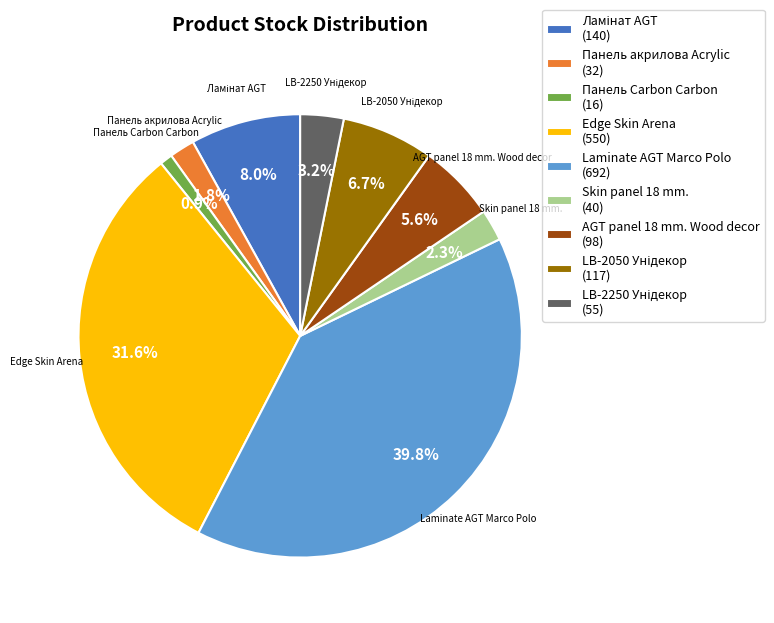

Which has a higher value, AGT panel 18 mm. Wood decor (98) or Панель Carbon Carbon (16)?

AGT panel 18 mm. Wood decor (98)